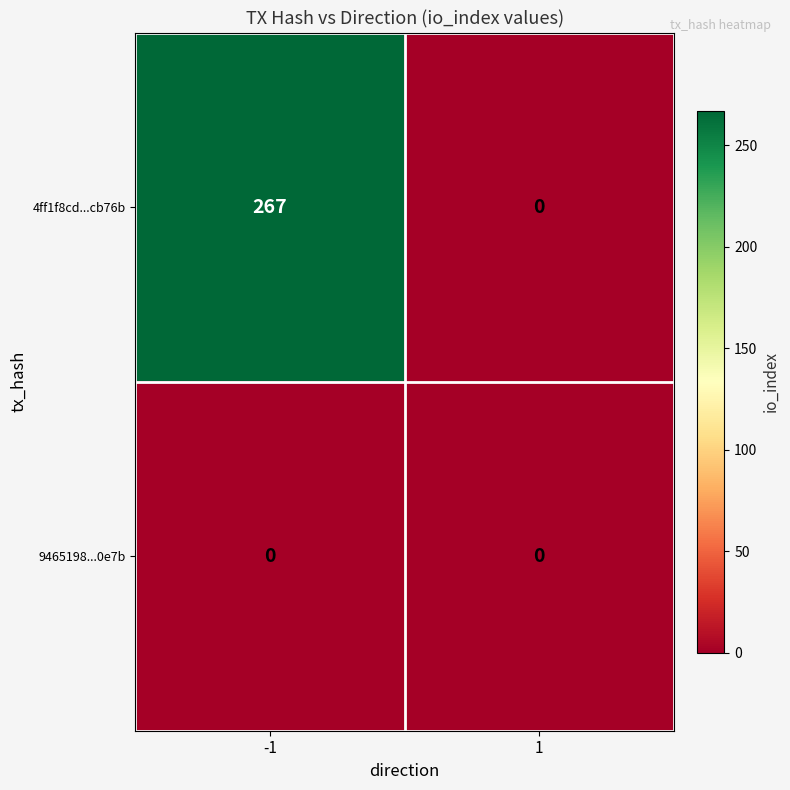

Which series has the largest total across all categories?

4ff1f8cd...cb76b